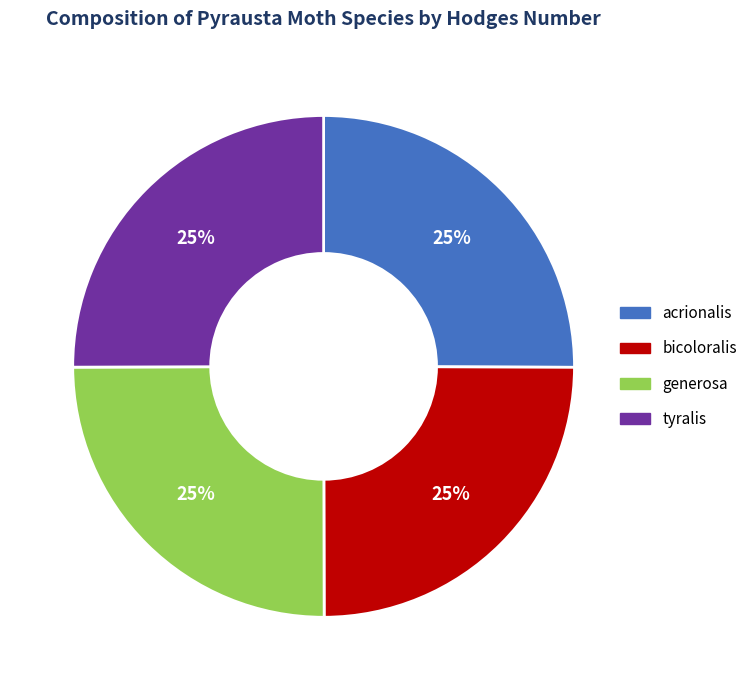

True or false: tyralis accounts for 18% of the total.

False